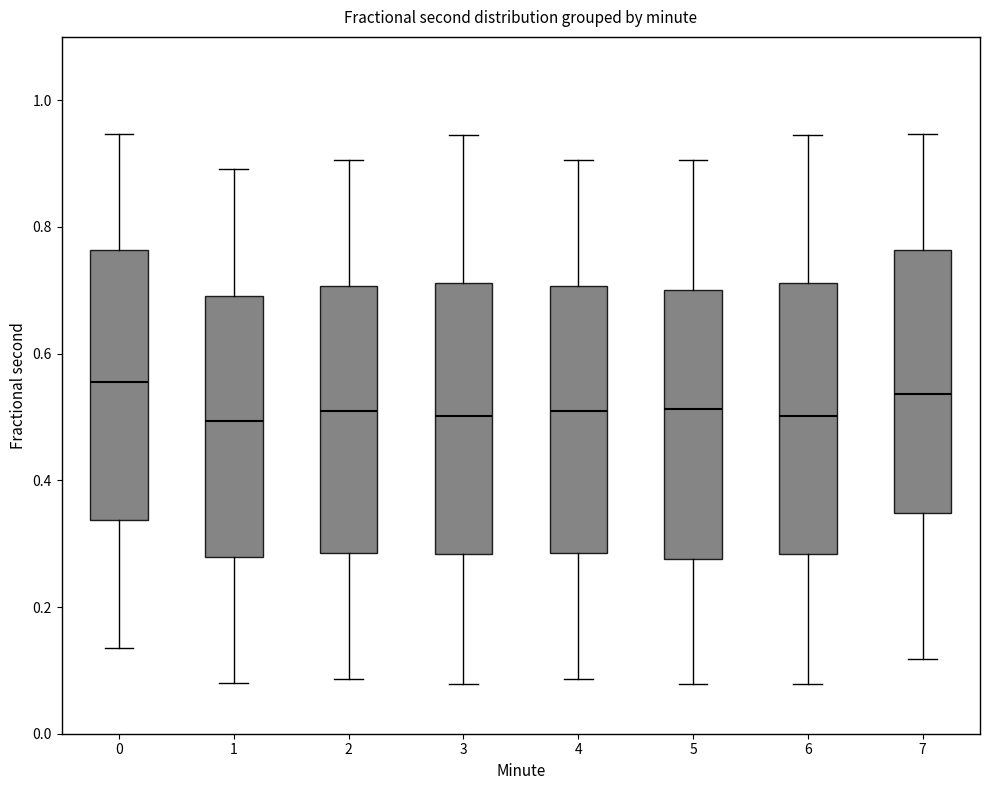

Reading left to right, transcribe this box plot: for each box, give where its median line is, the range the box spans, and where its two whiskers end, as read against the y-axis. The values are not printed on the chart, so give them approximately, as read against the axis.

0: median 0.56, box 0.34 to 0.76, whiskers 0.14 to 0.94
1: median 0.50, box 0.28 to 0.70, whiskers 0.08 to 0.90
2: median 0.50, box 0.28 to 0.70, whiskers 0.08 to 0.90
3: median 0.50, box 0.28 to 0.72, whiskers 0.08 to 0.94
4: median 0.50, box 0.28 to 0.70, whiskers 0.08 to 0.90
5: median 0.52, box 0.28 to 0.70, whiskers 0.08 to 0.90
6: median 0.50, box 0.28 to 0.72, whiskers 0.08 to 0.94
7: median 0.54, box 0.34 to 0.76, whiskers 0.12 to 0.94